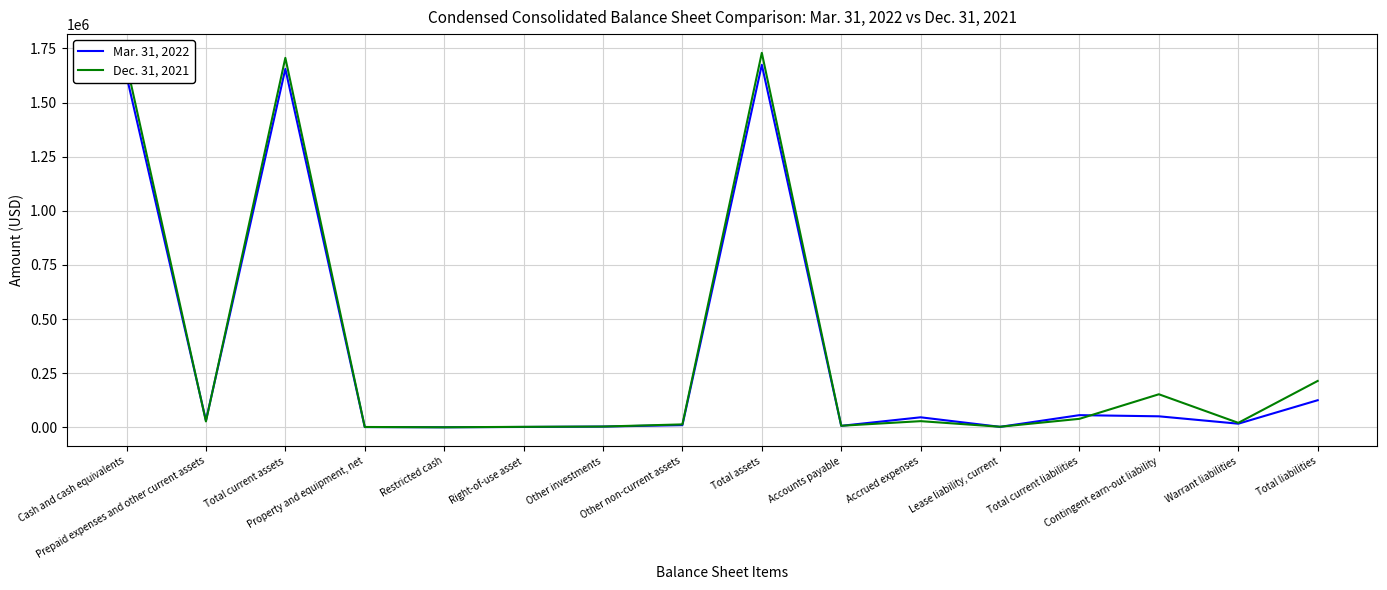

How many values in the Dec. 31, 2021 series are below 27660?

8